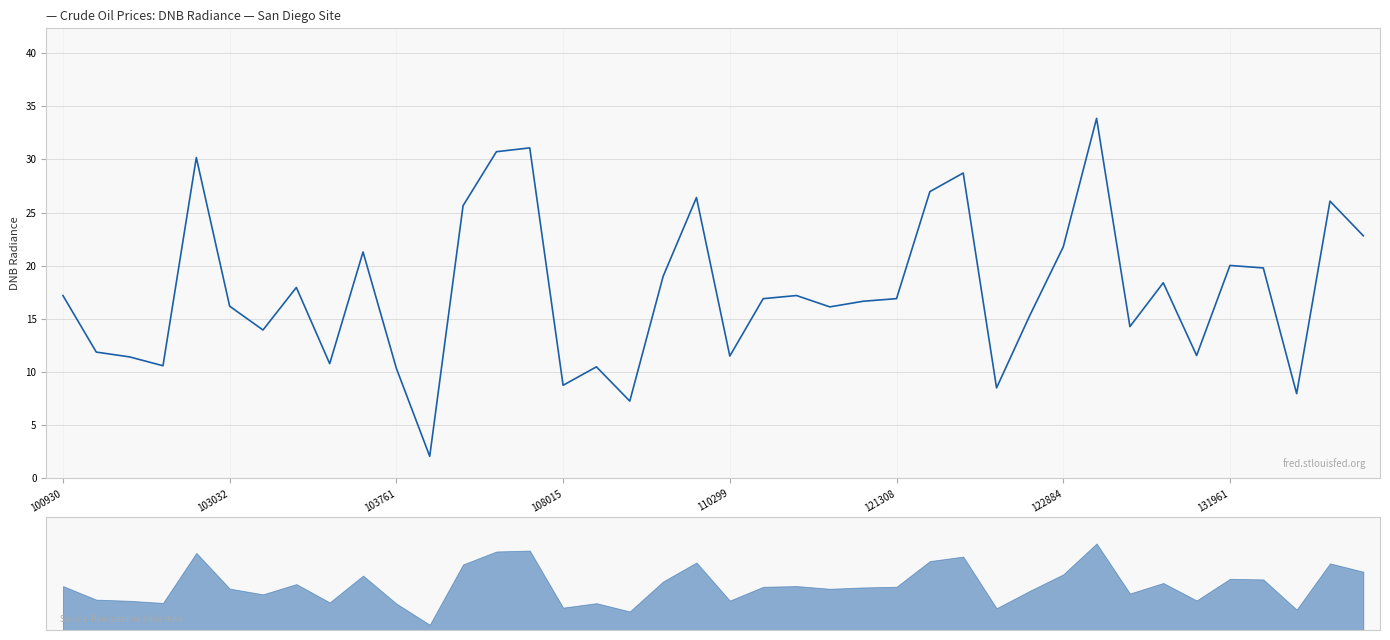

How many series are shown in this chart?

1